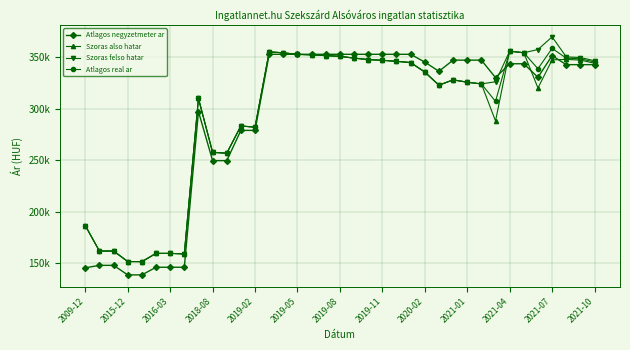

What is the greatest value displayed?

369974